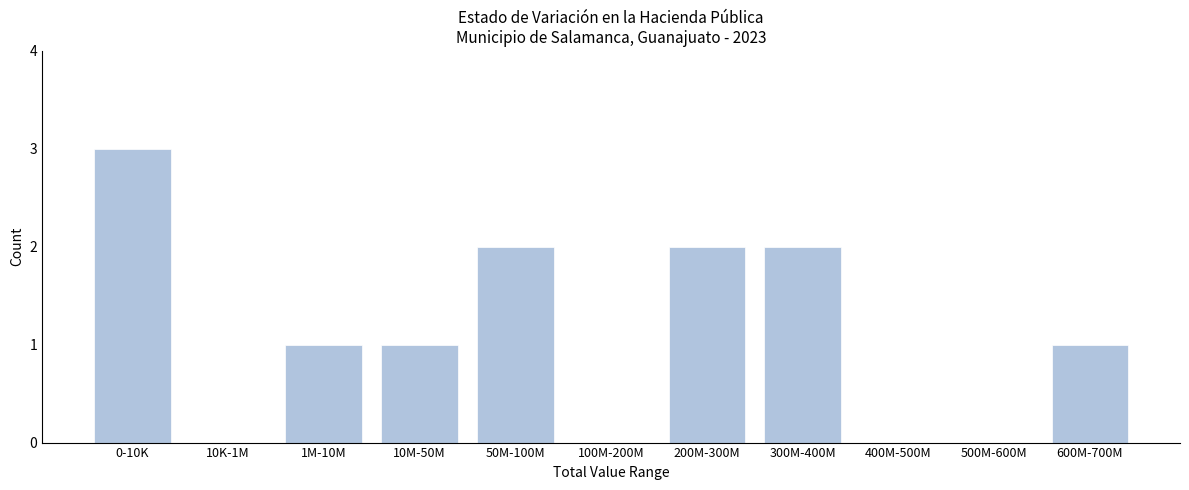

Reading left to right, list all the values displayed in this chart.

0-10K=3	10K-1M=0	1M-10M=1	10M-50M=1	50M-100M=2	100M-200M=0	200M-300M=2	300M-400M=2	400M-500M=0	500M-600M=0	600M-700M=1